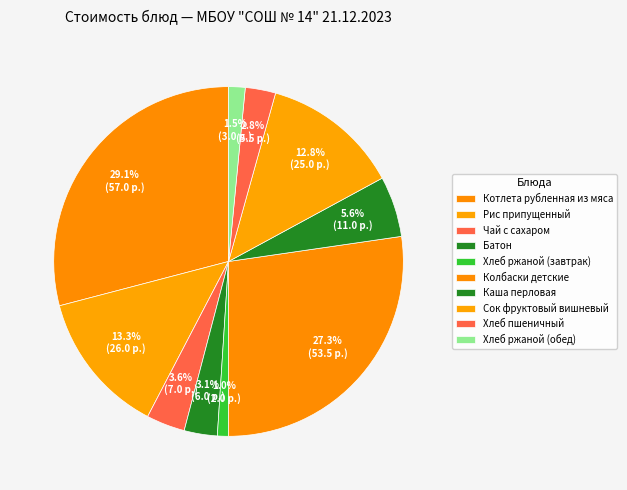

To the nearest percent, what percentage of the pie is Котлета рубленная из мяса?

29%